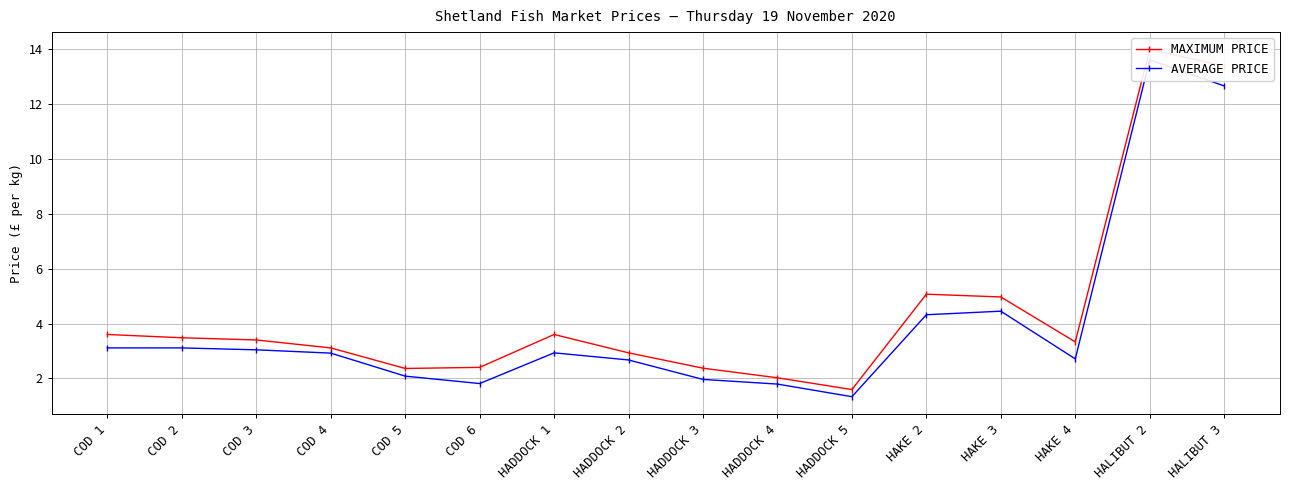

True or false: AVERAGE PRICE has a value of 3.1 at COD 1.

True